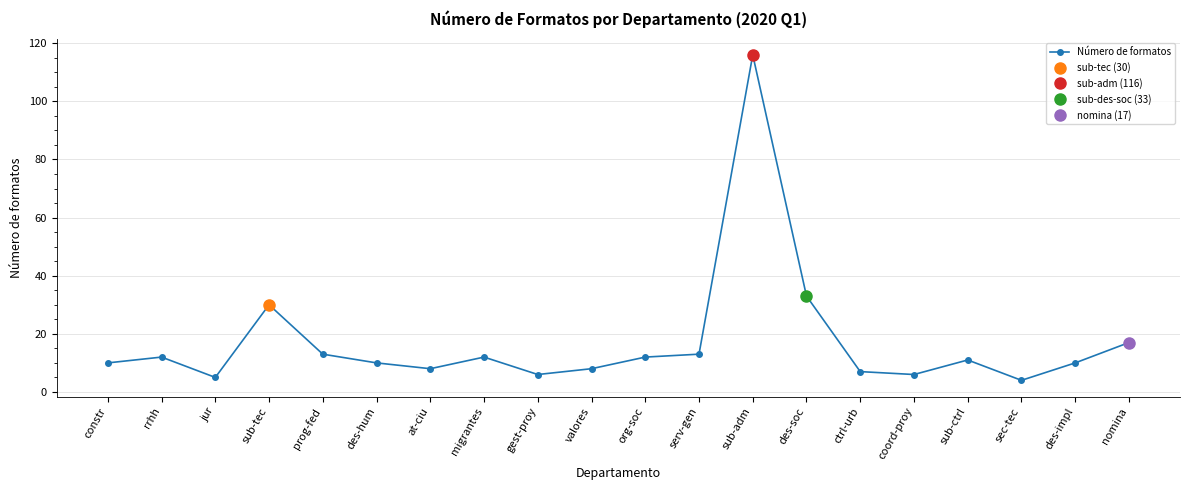

At which category does the data reach its first local peak?

rrhh